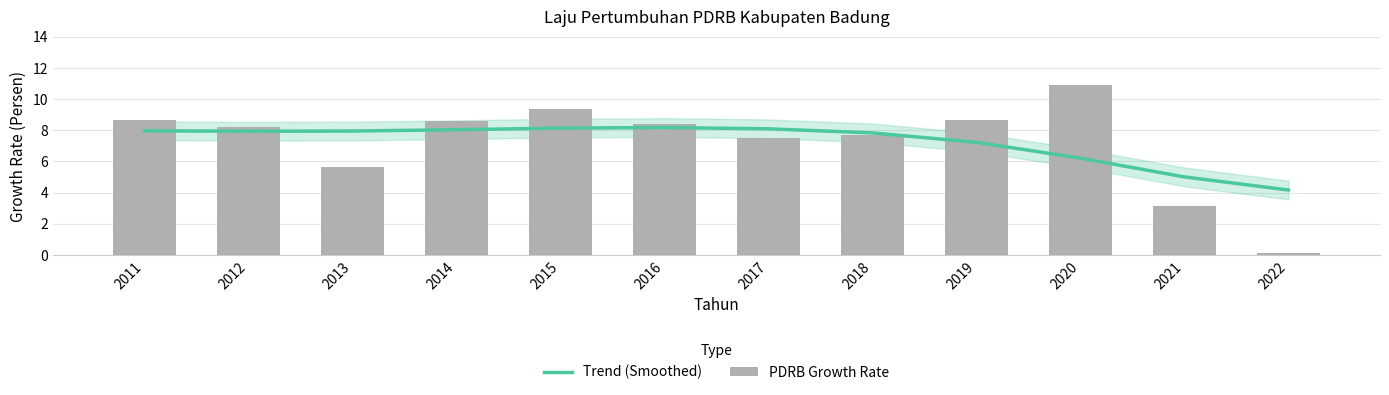

What is the difference between the PDRB Growth Rate values at 2020 and 2016?

2.5